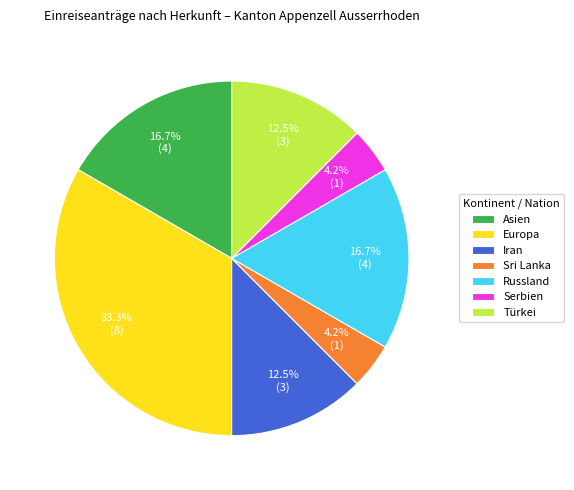

What is the largest slice in the pie chart?

Europa